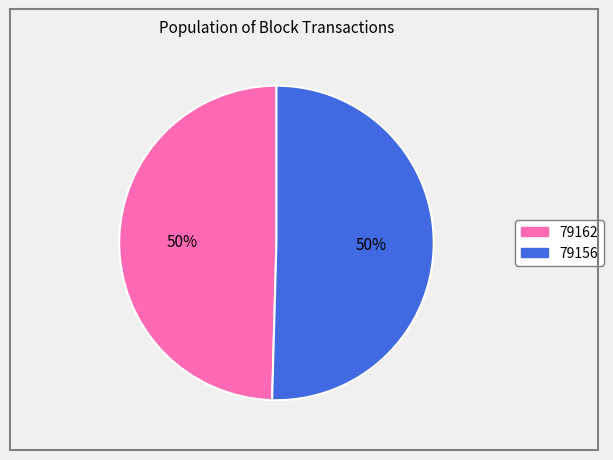

The 79162 slice represents 60% of the pie. True or false?

False